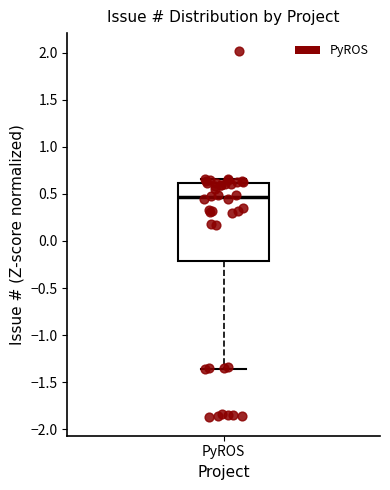

Where does the median line of the box for PyROS sit on the y-axis? The values are not printed on the chart, so give them approximately, as read against the axis.

0.45